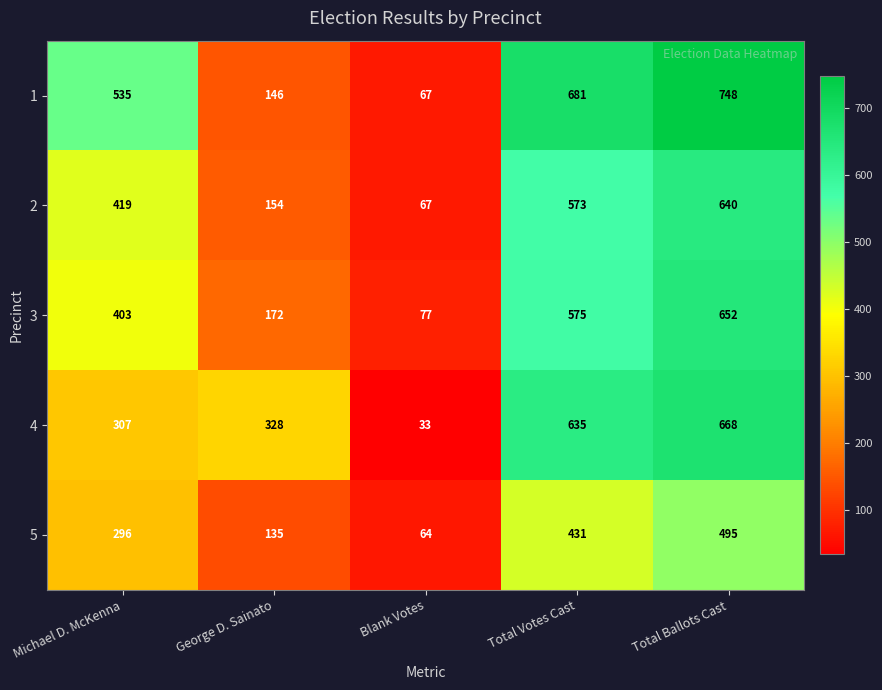

At which label is 1 closest to 407?

Michael D. McKenna